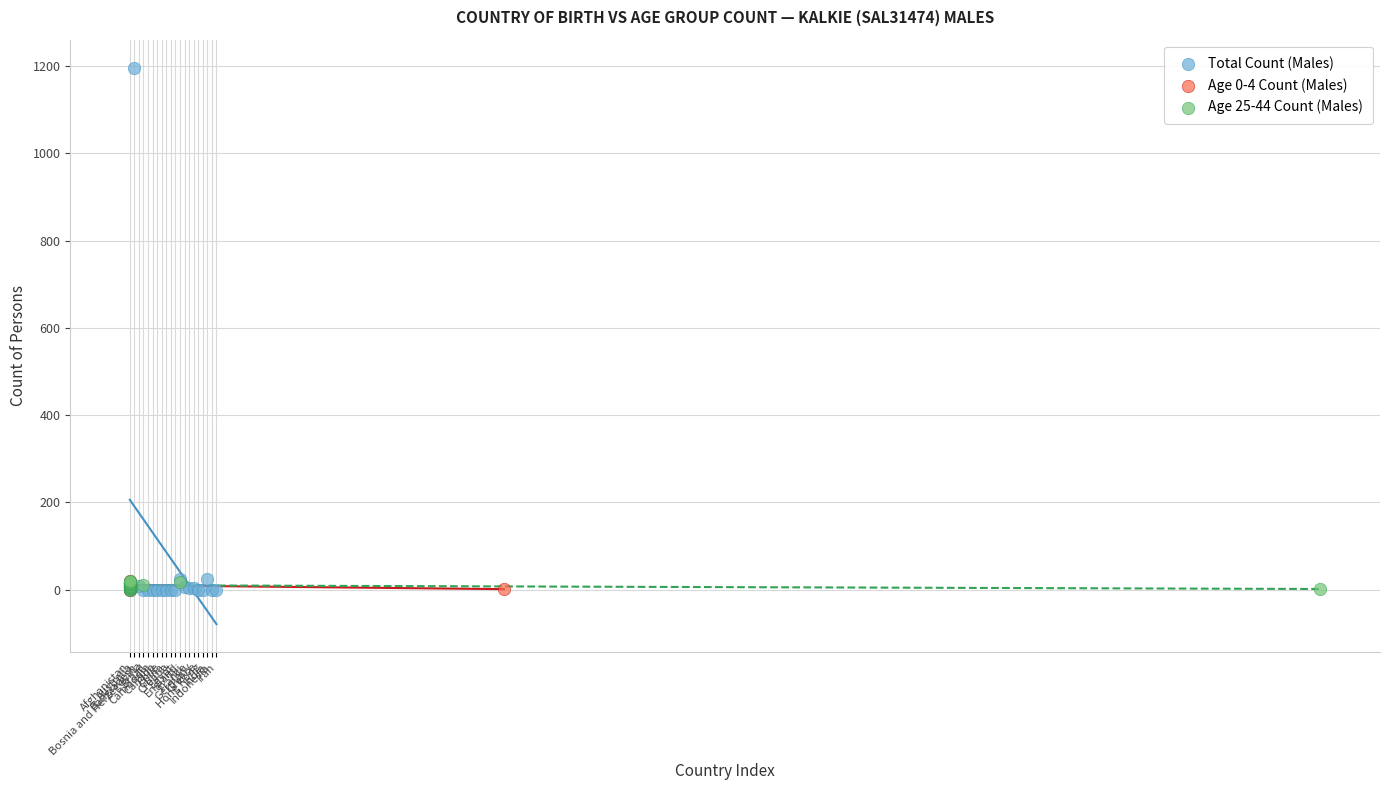

What are all the series names shown in the legend?

Total Count (Males), Age 0-4 Count (Males), Age 25-44 Count (Males)